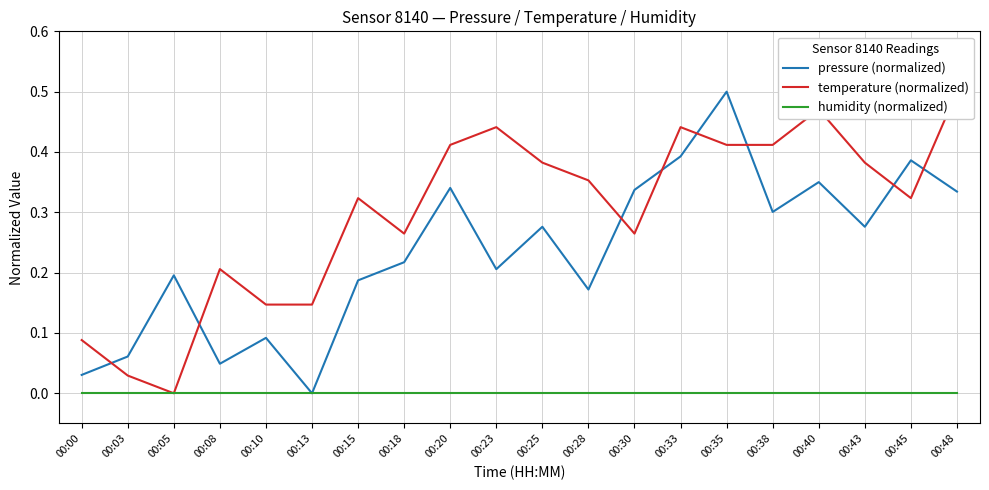

How many categories are shown in the chart?

20